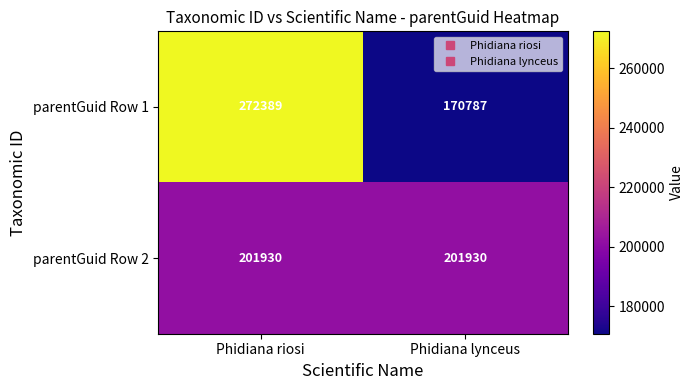

Reading left to right, list all the values displayed in this chart.

parentGuid Row 1: Phidiana riosi=272389	Phidiana lynceus=170787
parentGuid Row 2: Phidiana riosi=201930	Phidiana lynceus=201930